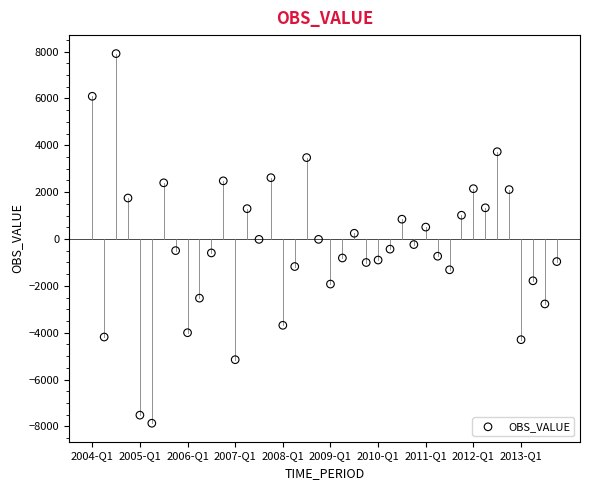

What is the range of Y values (max minus min)?

15781